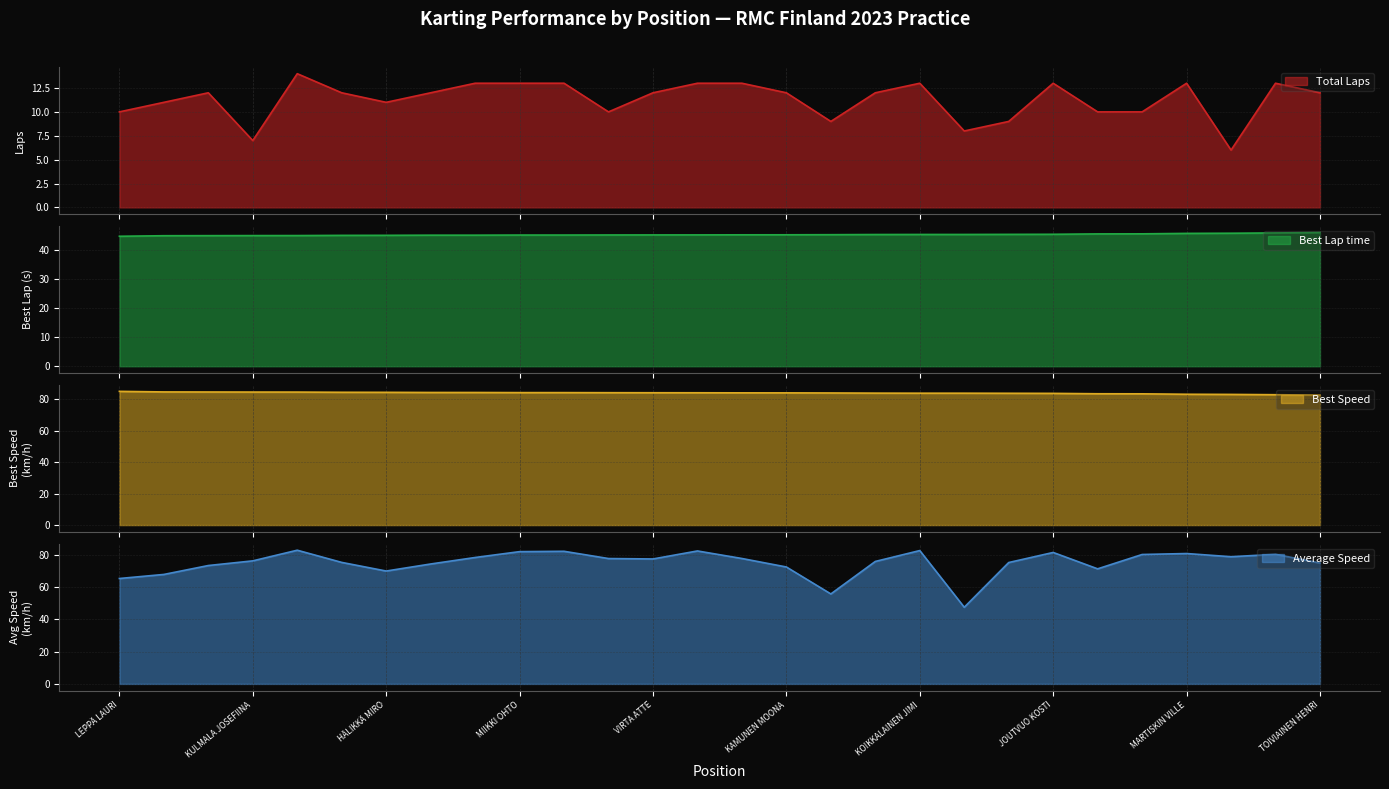

What is the average value of the Best Lap time series?

45.4